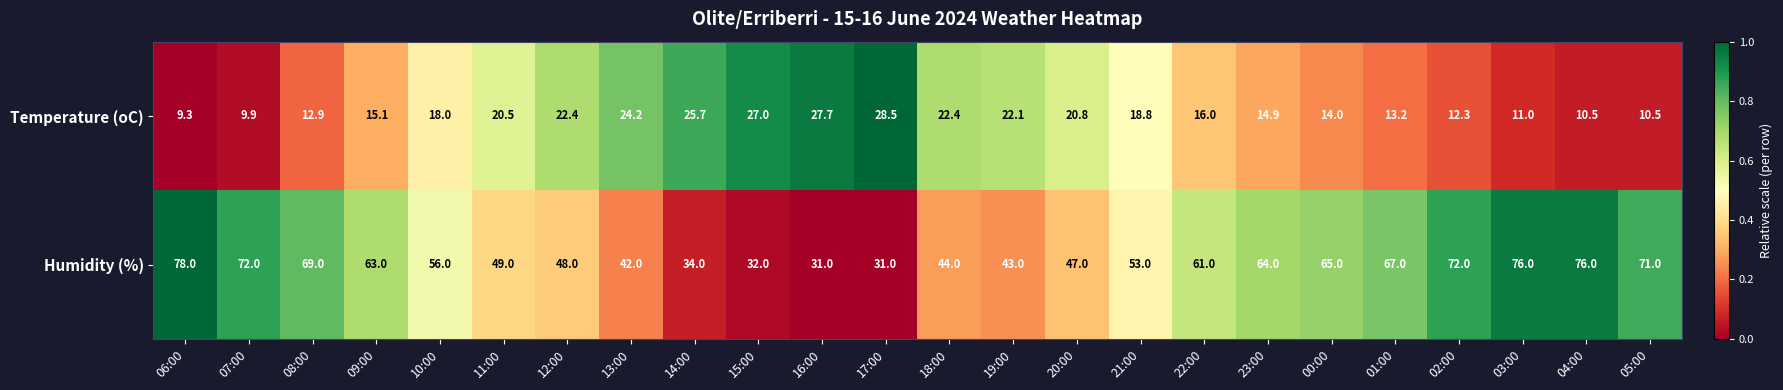

What is the maximum value shown in the chart?

78.0